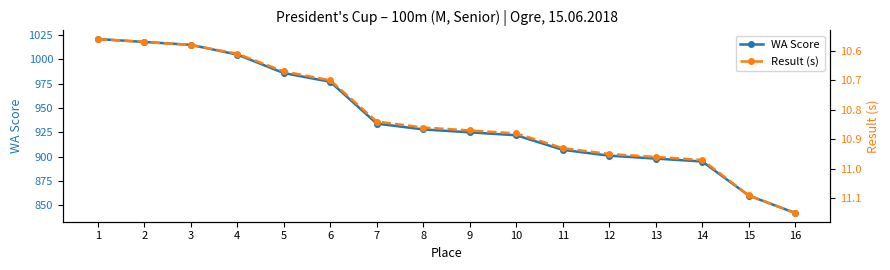

What is the value of the WA Score point at the 13th from the left?

898